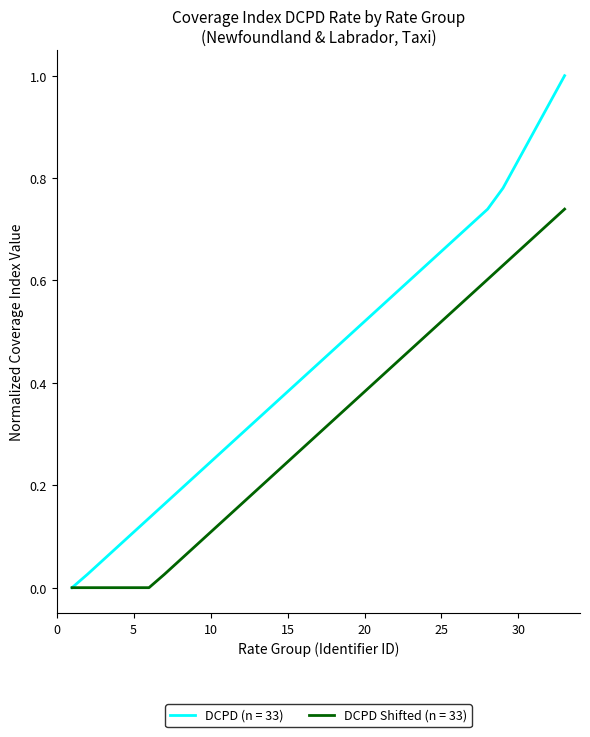

Which series has the largest total across all categories?

DCPD (n = 33)